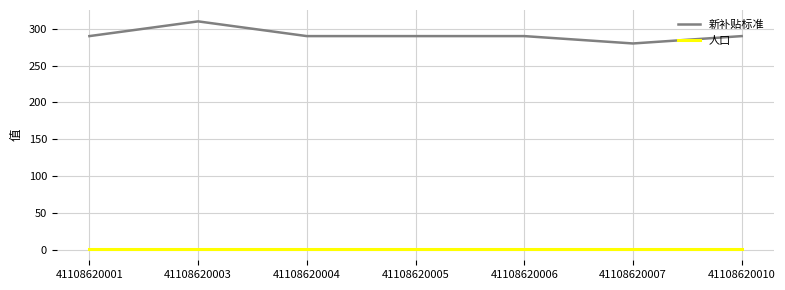

What is the total value across all series at 41108620003?

311